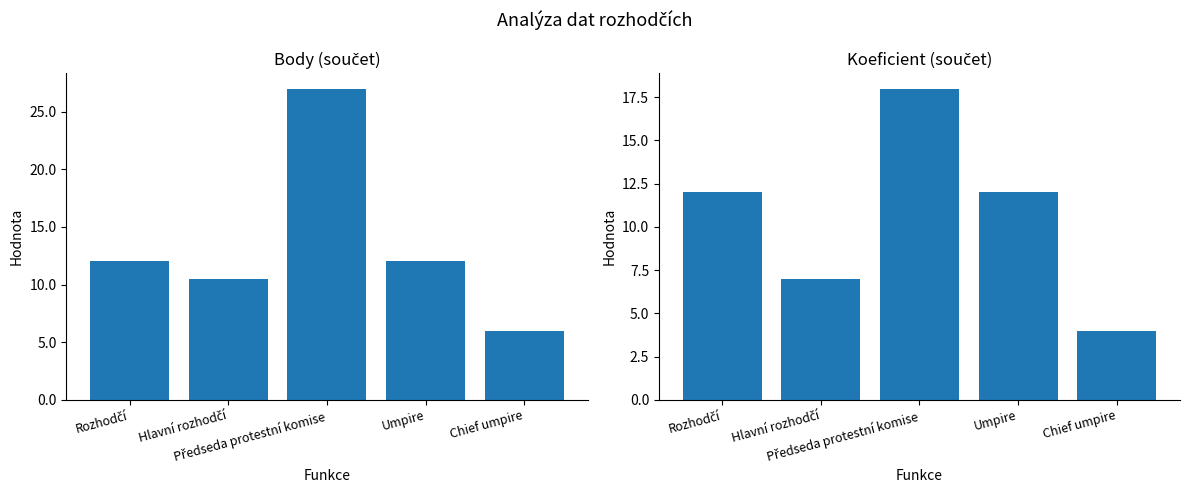

Reading right to left, list all the values displayed in this chart.

Body: Chief umpire=6.0	Umpire=12.0	Předseda protestní komise=27.0	Hlavní rozhodčí=10.5	Rozhodčí=12.0
Koeficient: Chief umpire=4.0	Umpire=12.0	Předseda protestní komise=18.0	Hlavní rozhodčí=7.0	Rozhodčí=12.0